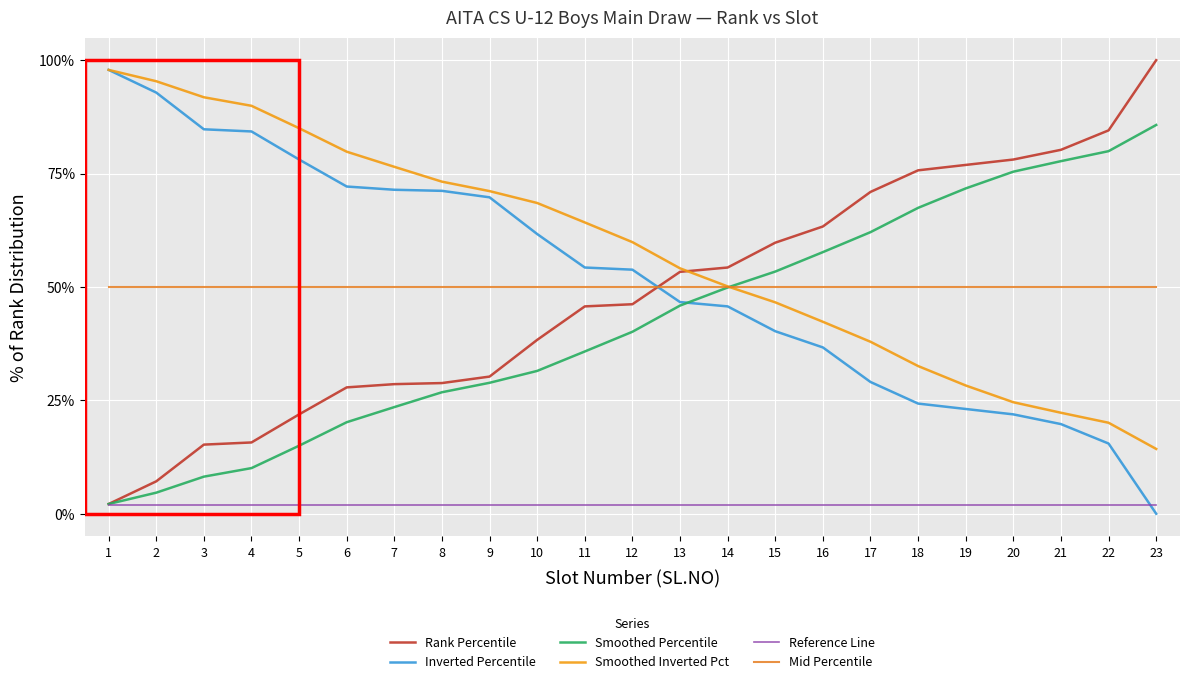

At which category is the sum across all series the highest?

1